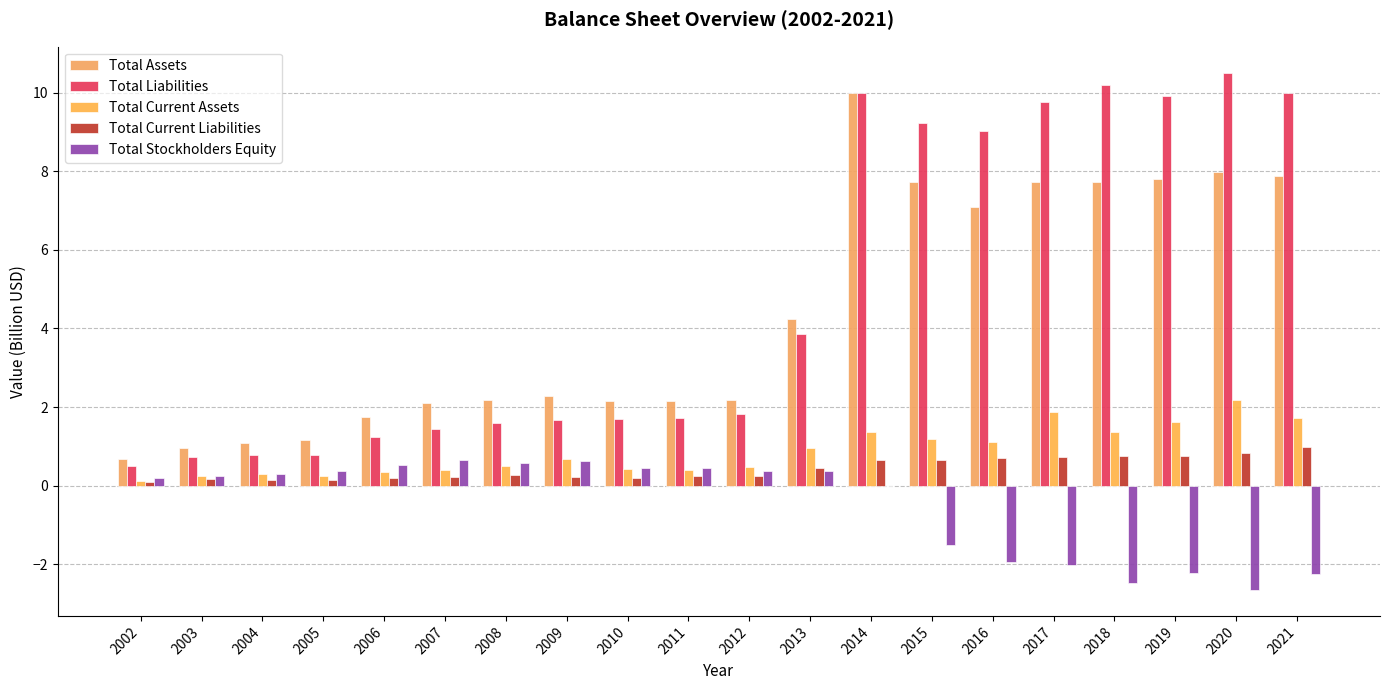

Does the chart contain stacked bars?

No